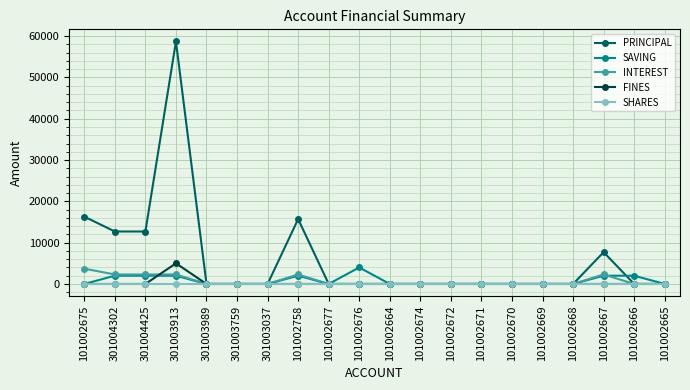

Which series has the largest total across all categories?

PRINCIPAL